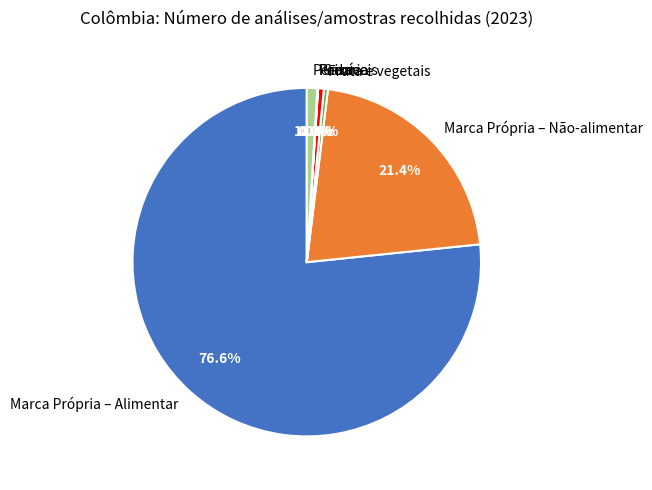

What is the largest slice in the pie chart?

Marca Própria – Alimentar